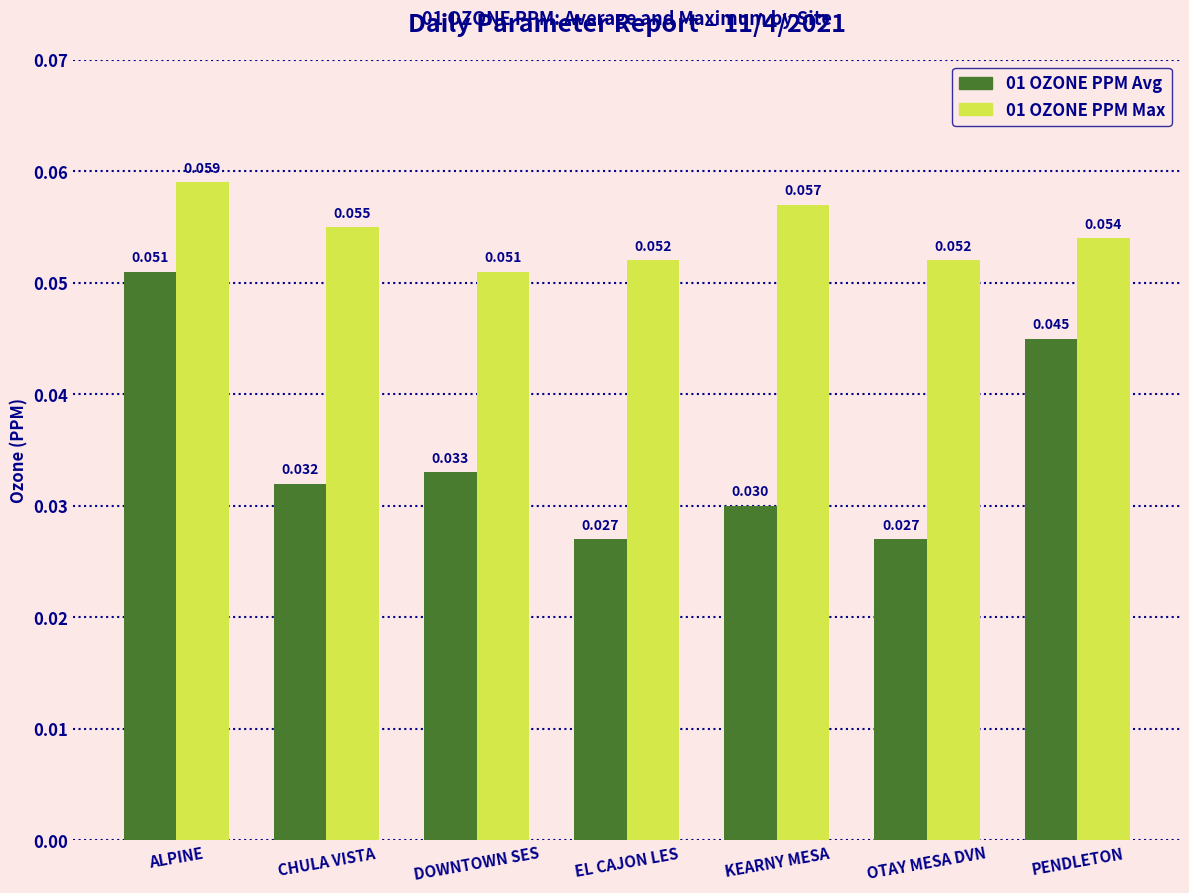

Which series has the largest total across all categories?

01 OZONE PPM Max